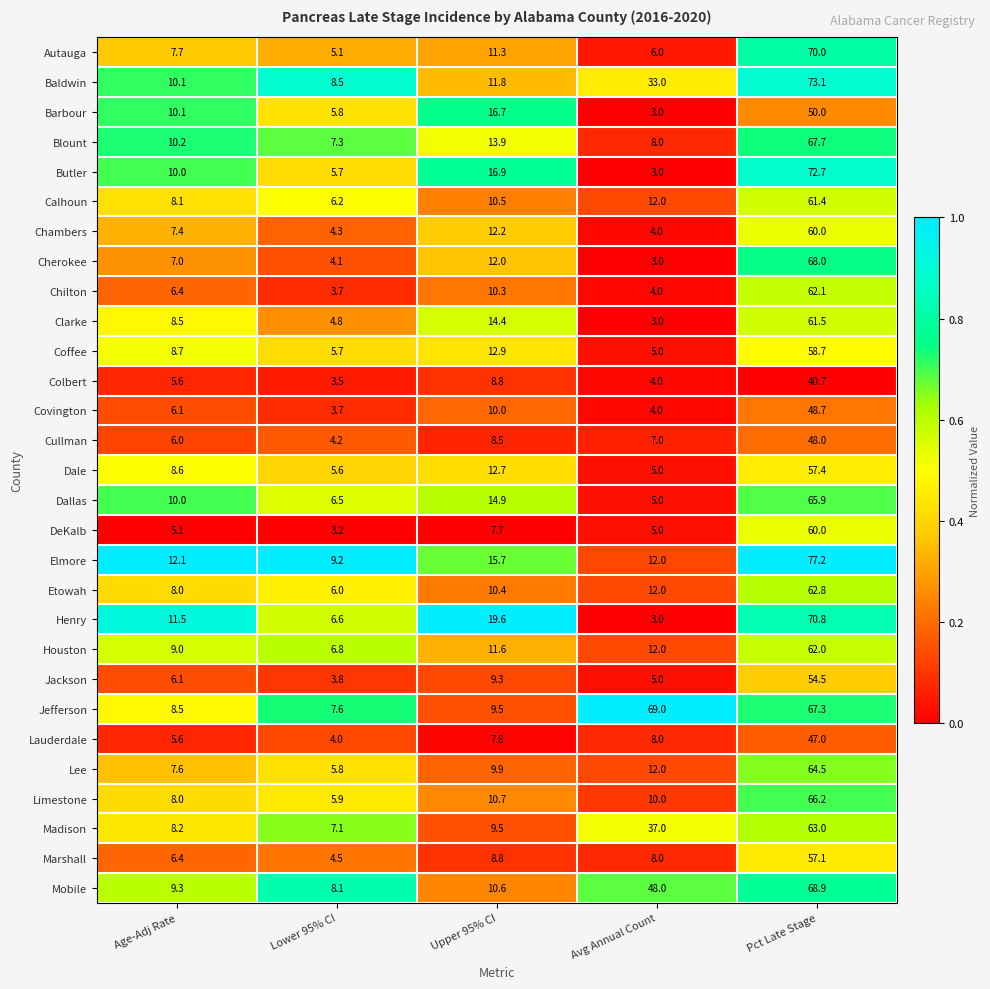

Which series changed the most between Avg Annual Count and Pct Late Stage?

Butler